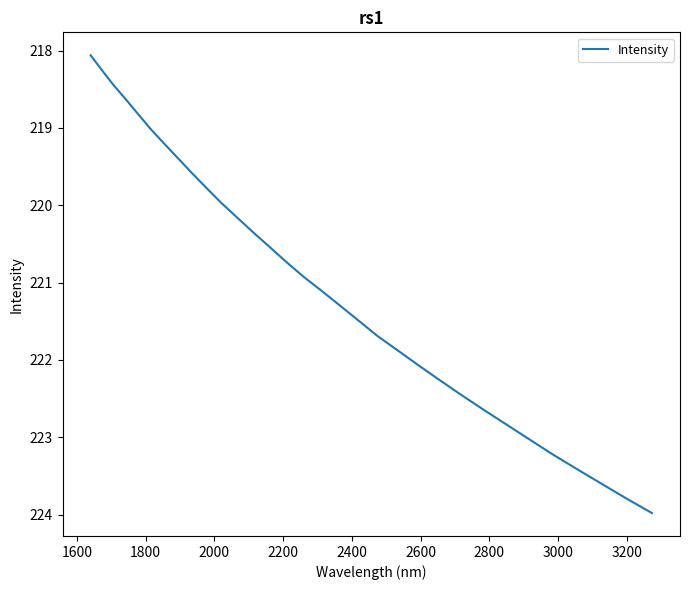

What is the maximum value shown in the chart?

224.0